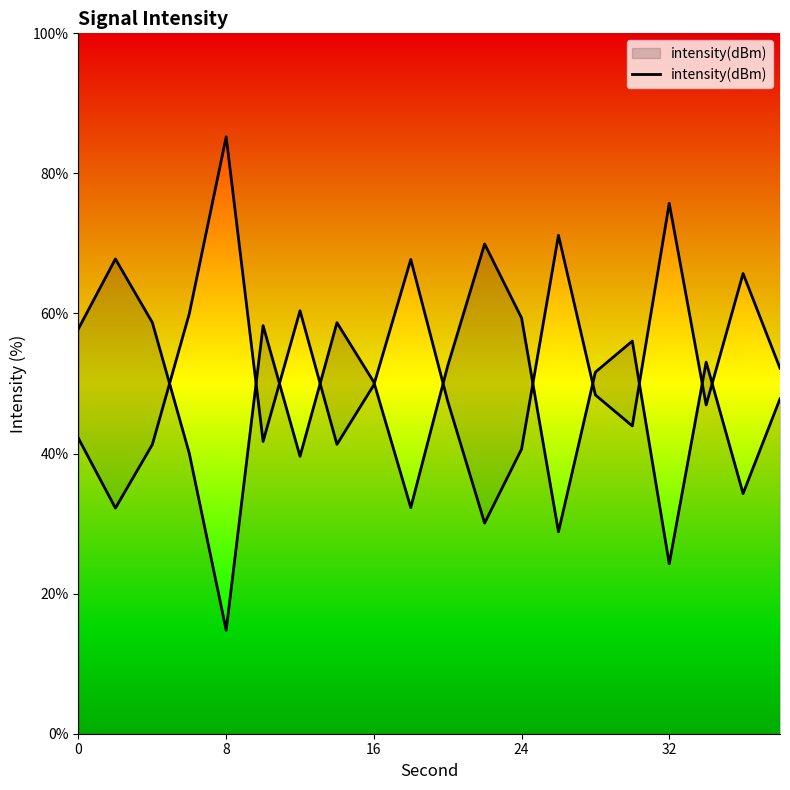

What is the value of the 7th point from the left?

39.6